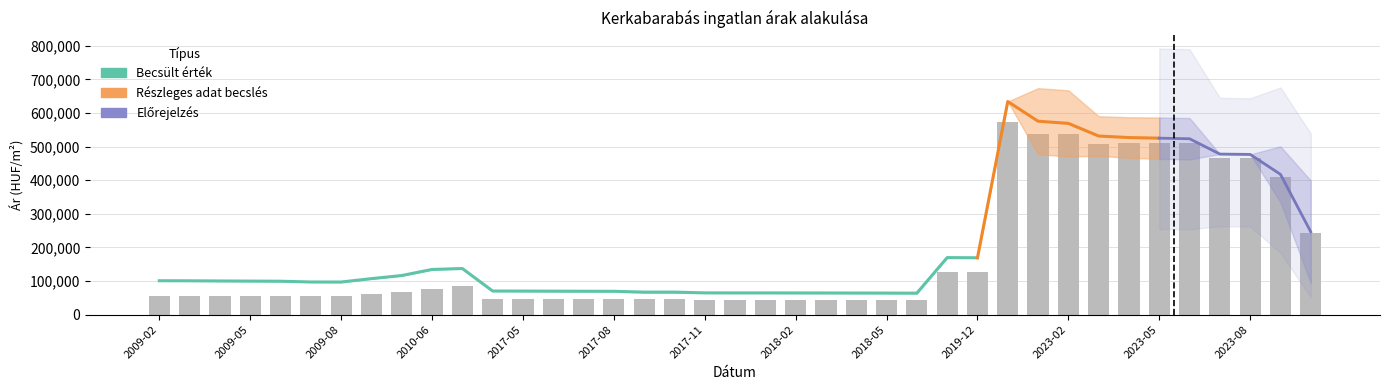

Is it true that Átlagos reál ár equals 172242 at 2023-03?

False